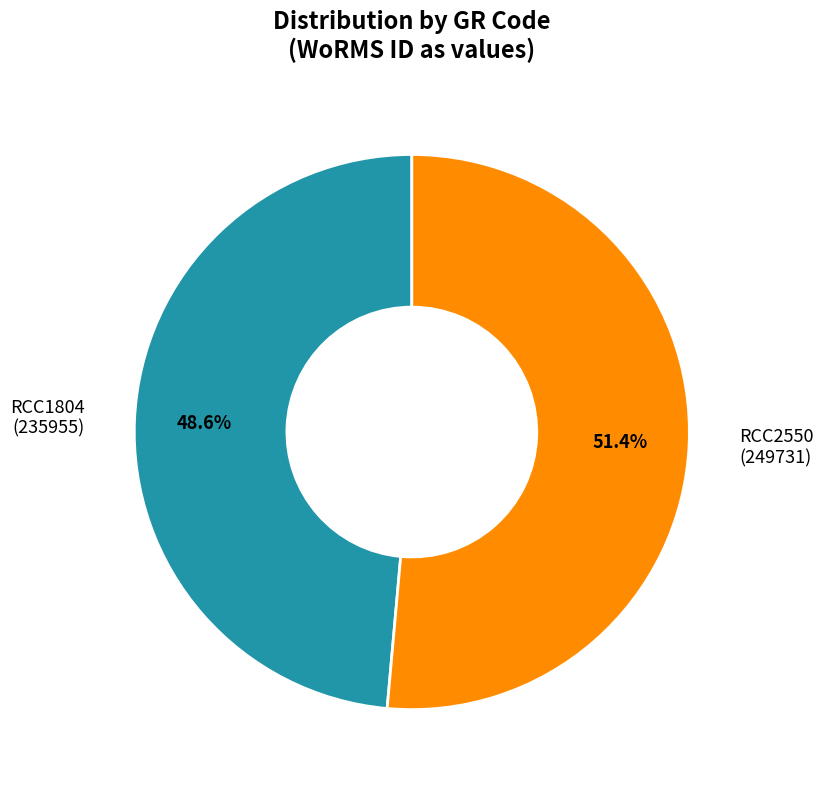

The RCC2550 slice represents 59% of the pie. True or false?

False